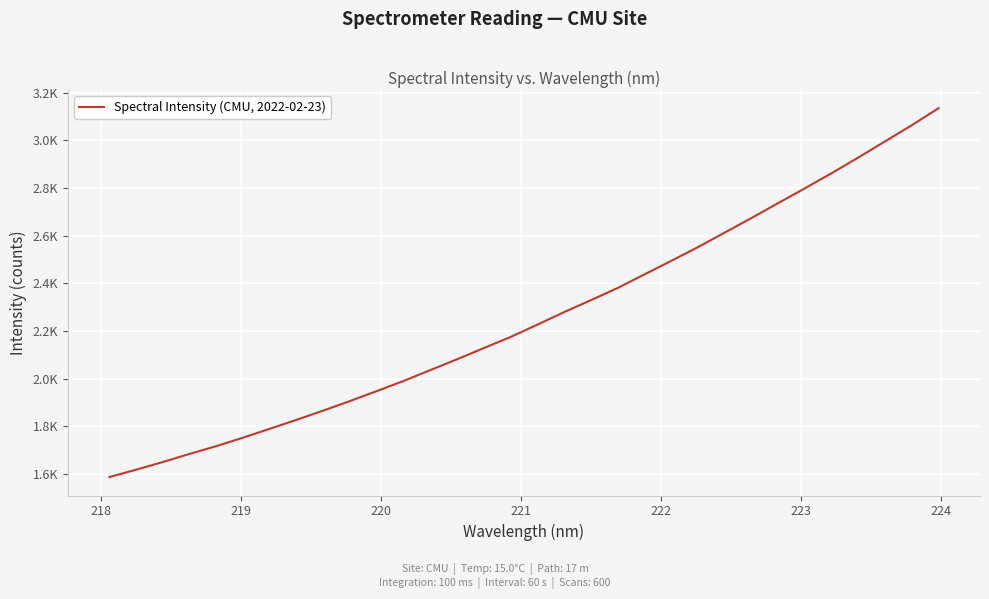

Does the chart display data point markers on the line(s)?

No